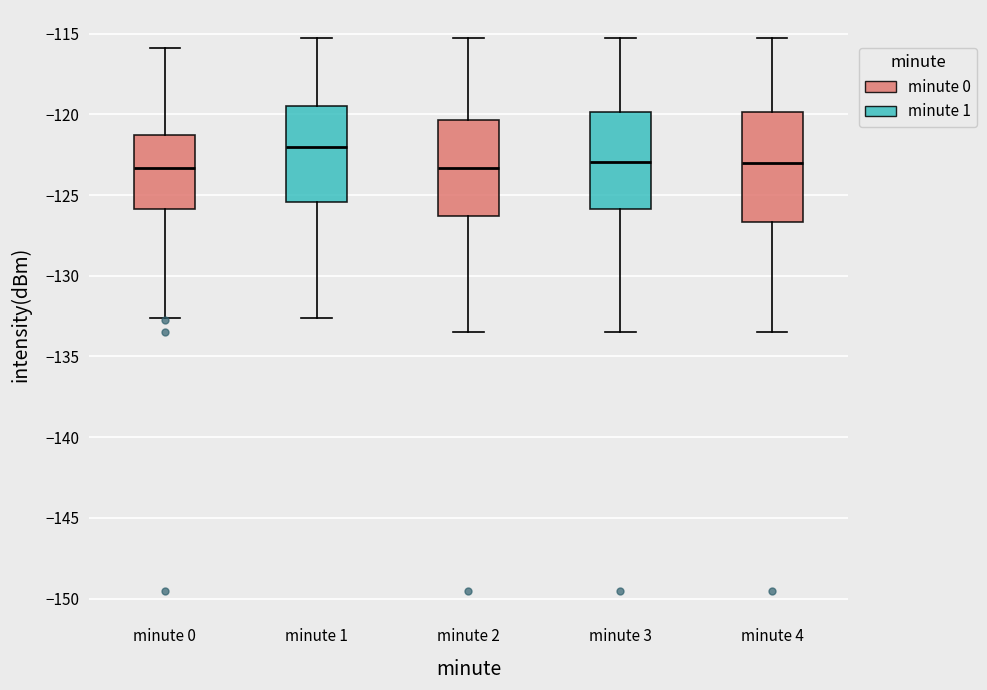

Where does the lower whisker of the box for minute 1 end on the y-axis? The values are not printed on the chart, so give them approximately, as read against the axis.

-132.5